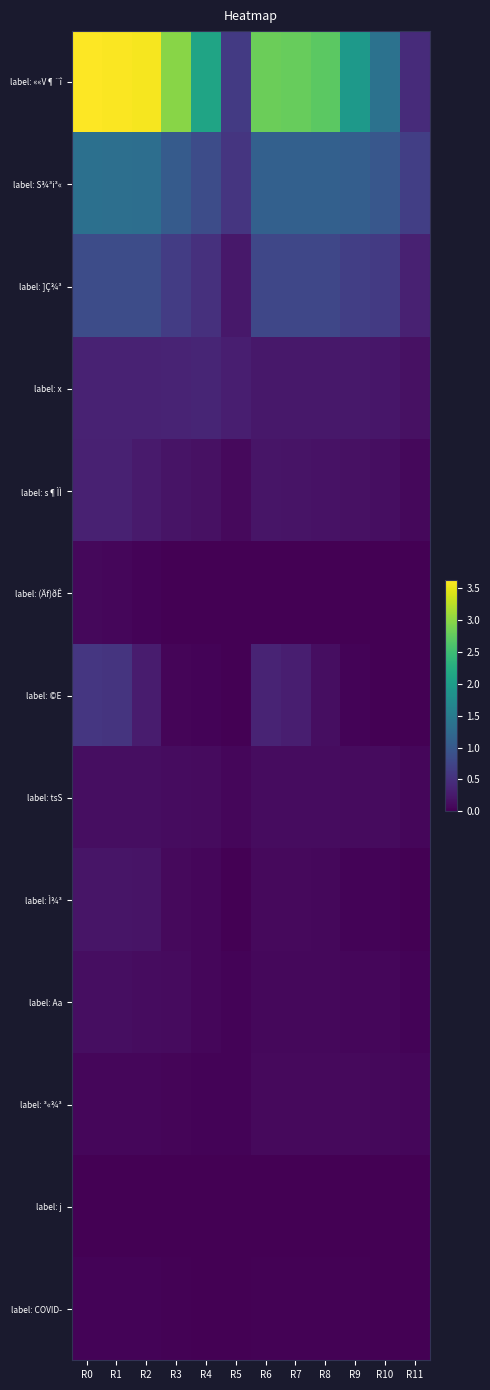

Which has a higher value, R7 or R2?

R2